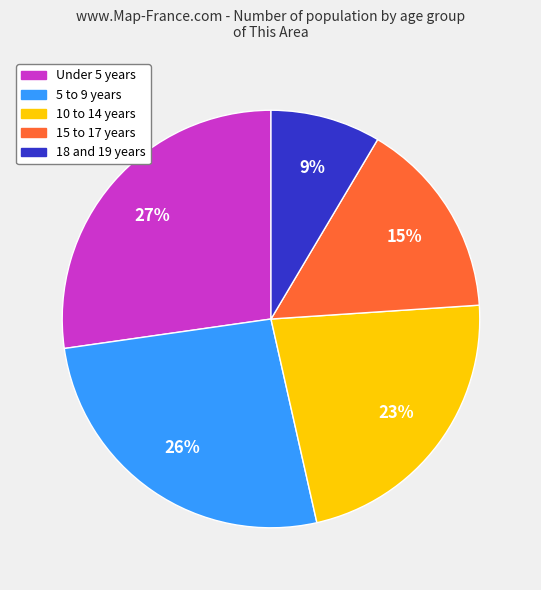

Do 18 and 19 years and 15 to 17 years together represent more than half of the pie?

No